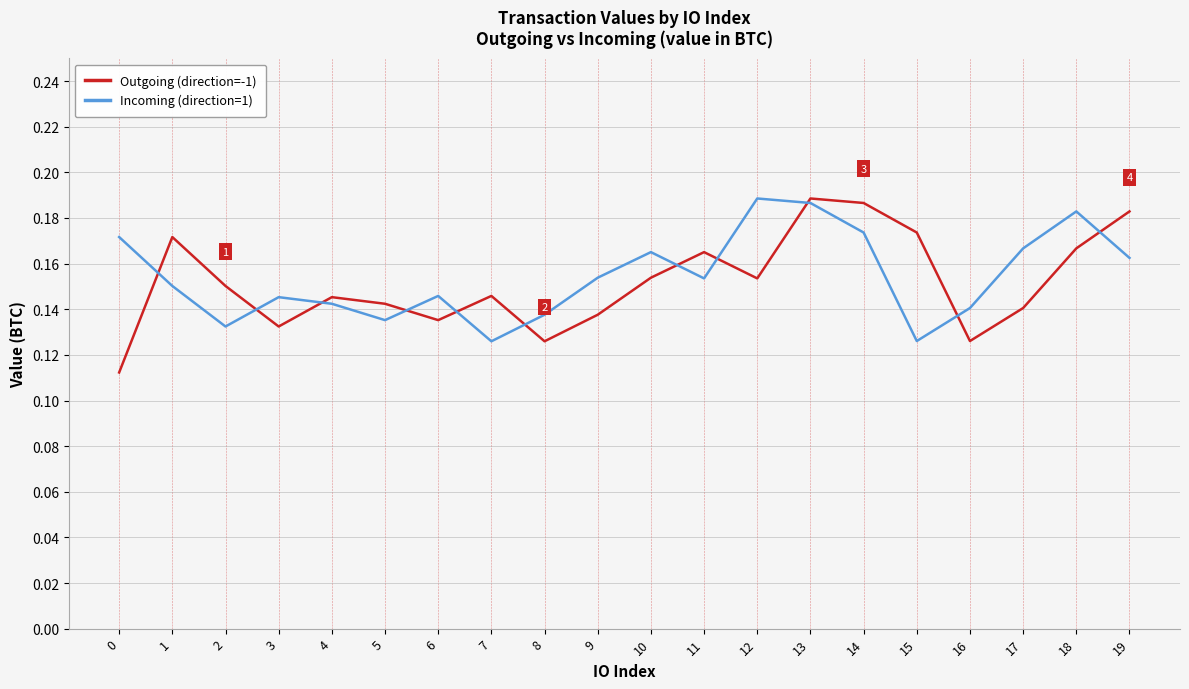

At 10, list the series in order from largest to smallest.

Incoming (direction=1), Outgoing (direction=-1)